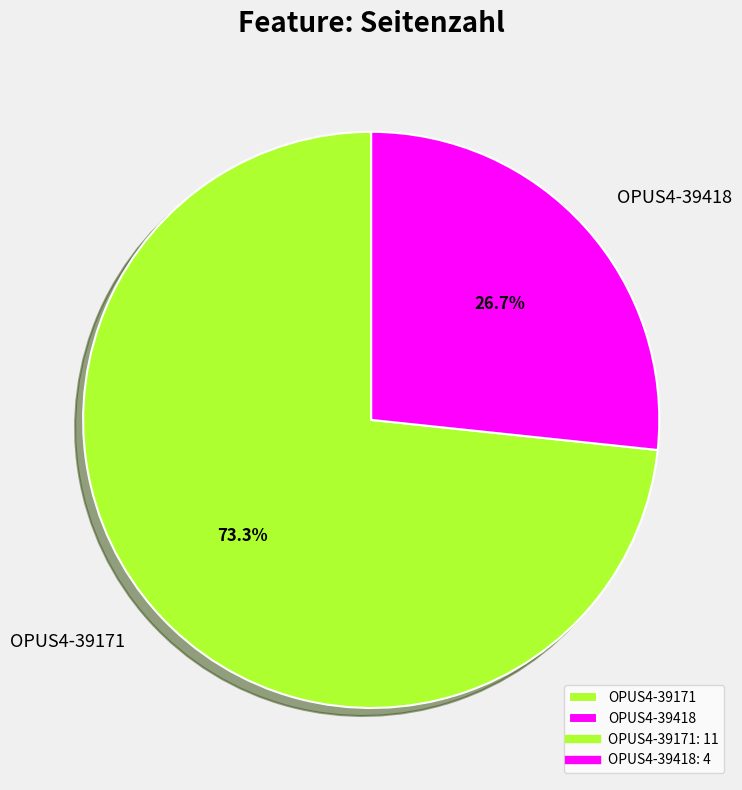

Is there a majority slice in this chart?

Yes